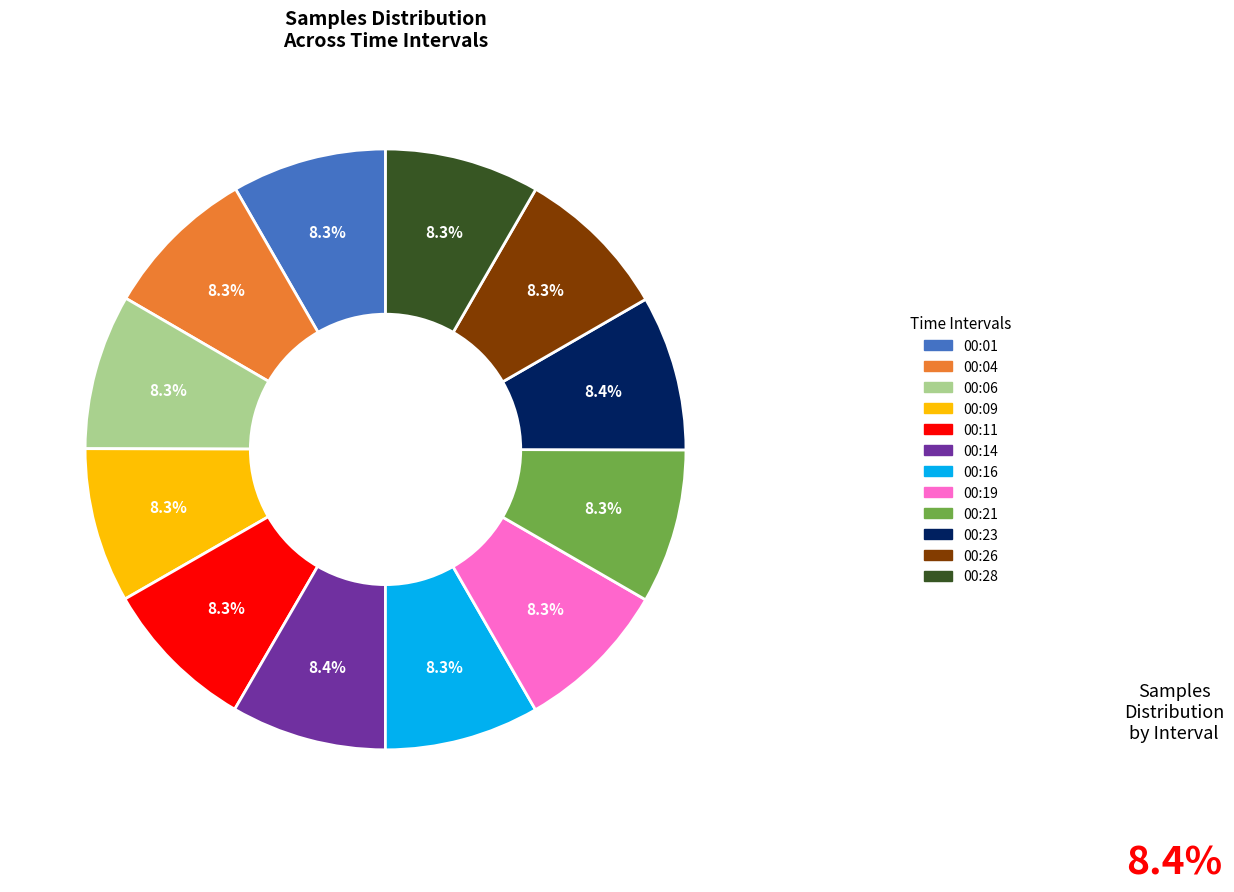

Is there any slice that represents more than half of the pie?

No